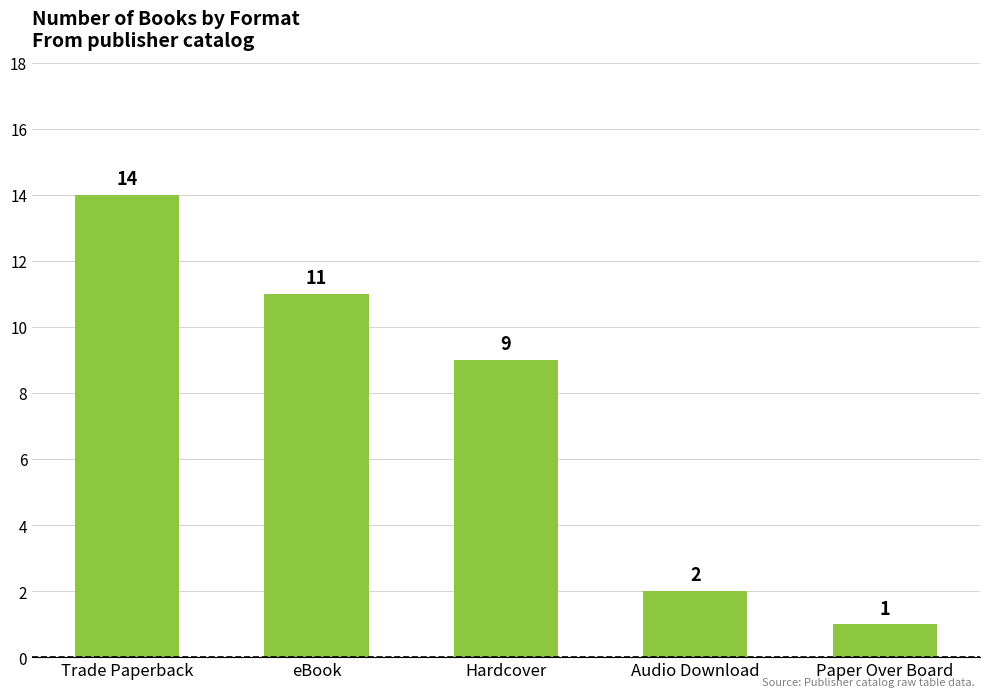

What is the label of the 5th bar from the left?

Paper Over Board